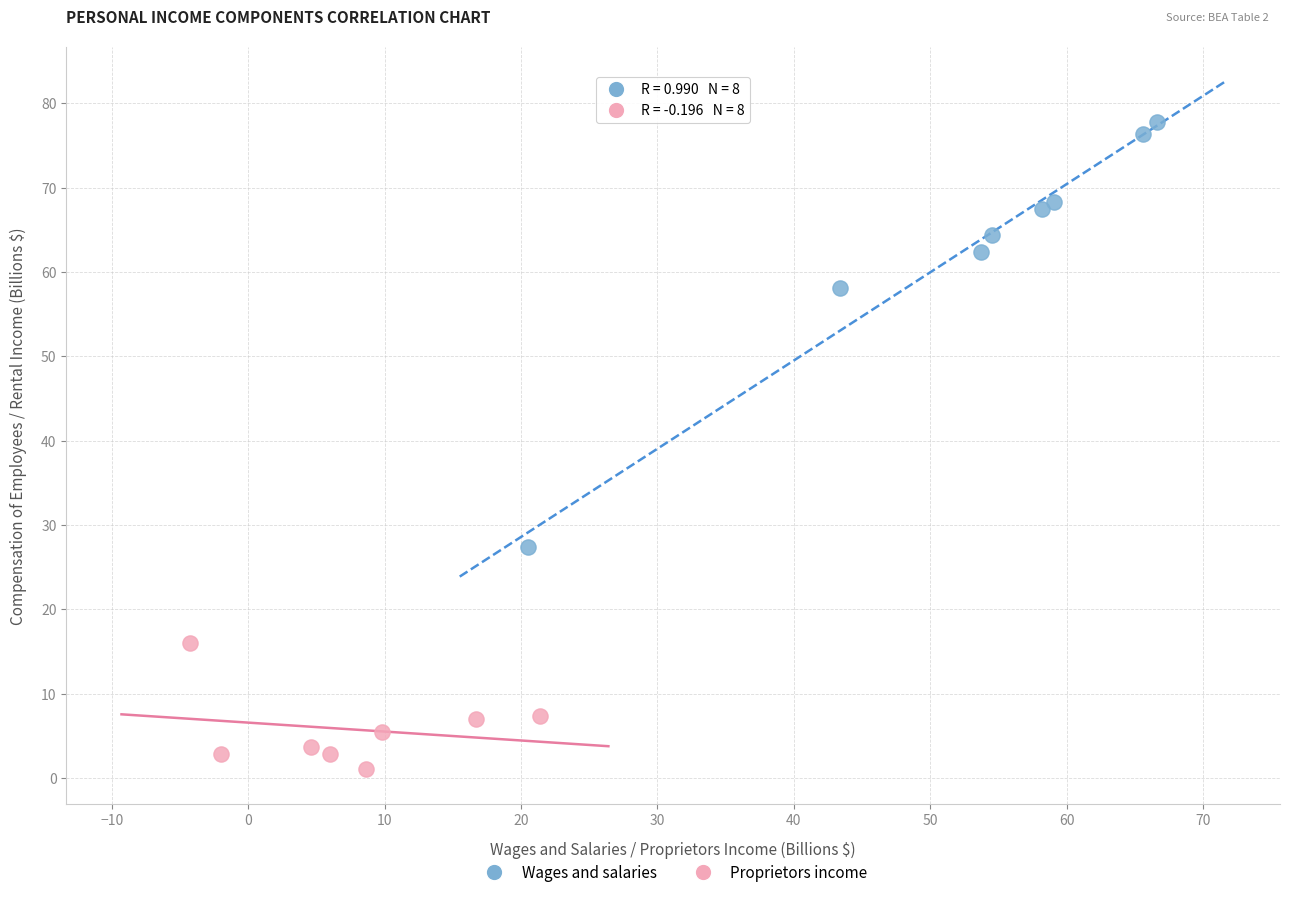

Which series contains the highest Y value?

Wages and salaries